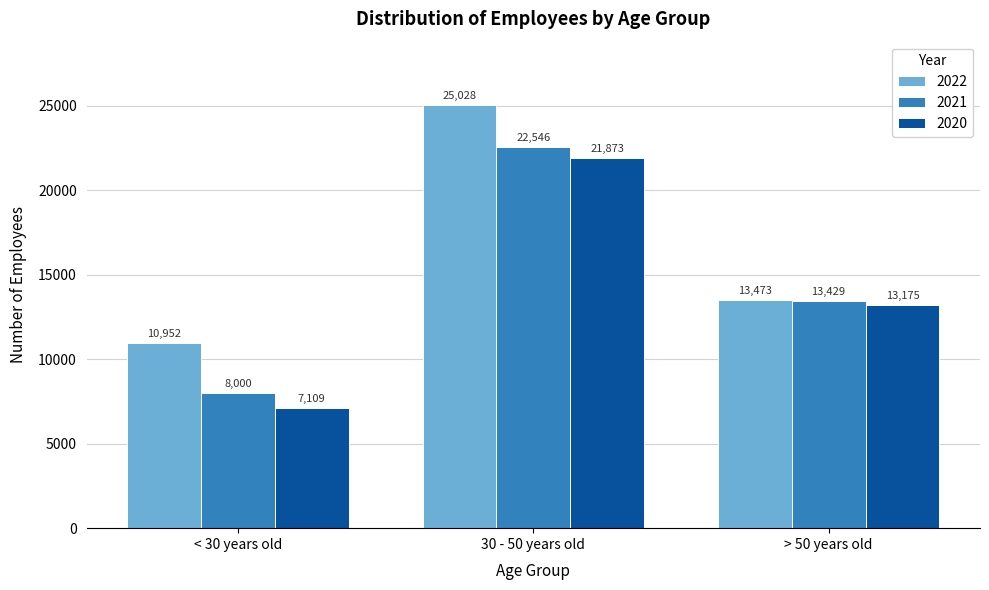

Reading right to left, transcribe all the data shown in this chart.

2022: 13473	25028	10952
2021: 13429	22546	8000
2020: 13175	21873	7109